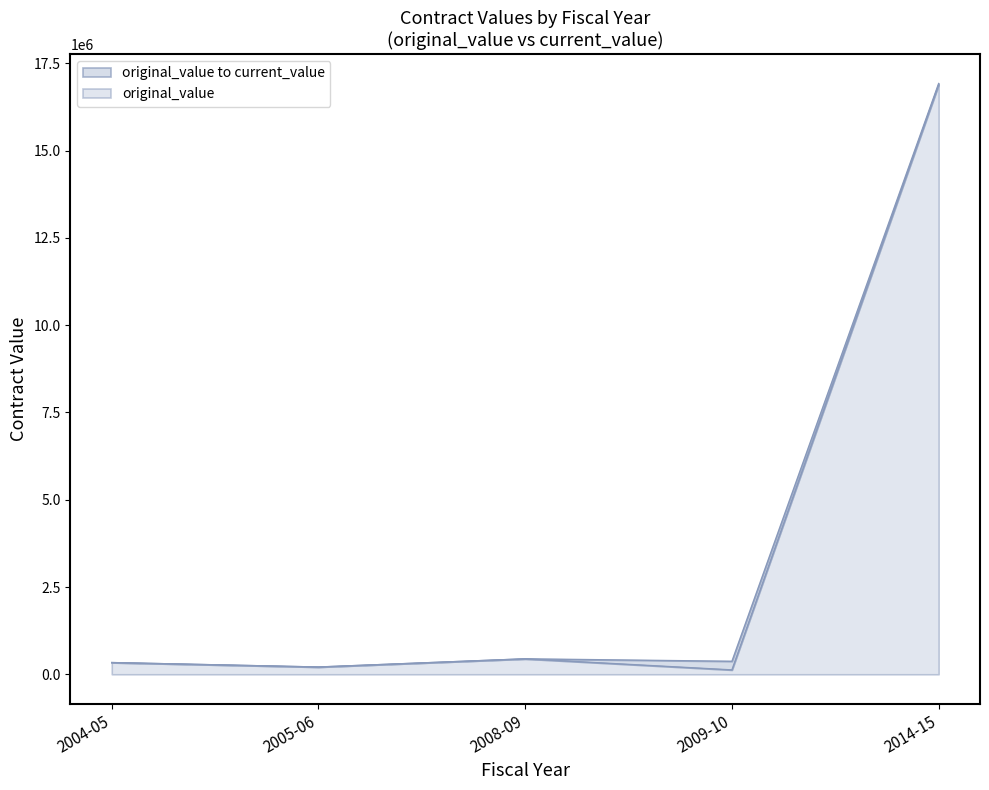

What is the maximum value for original_value?

16889148.8